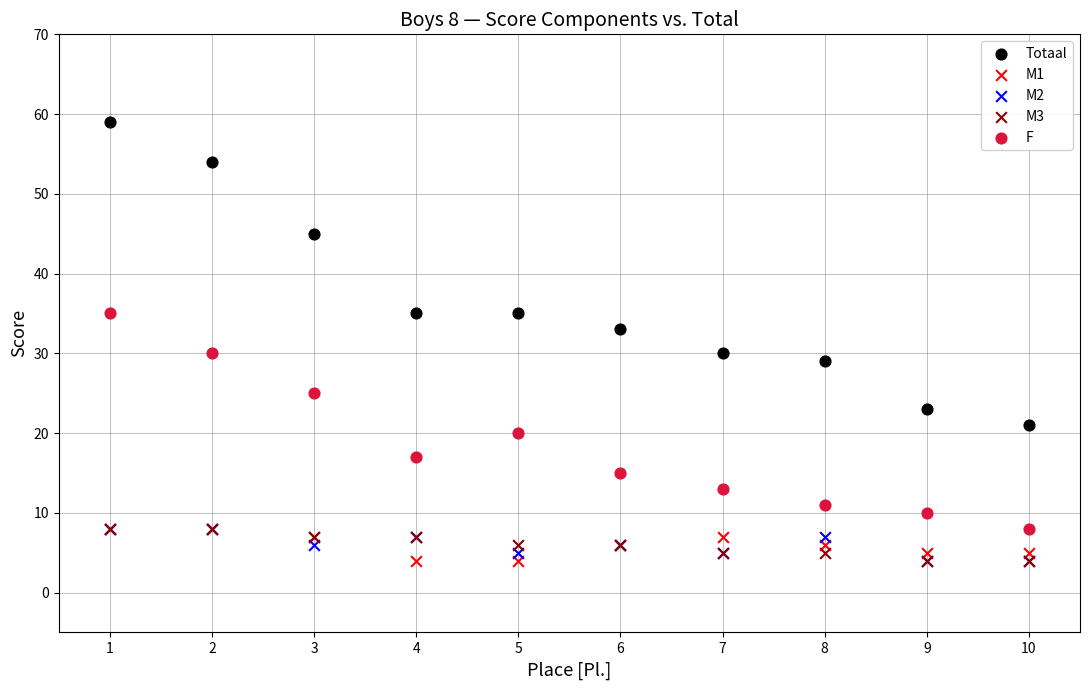

What are all the series names shown in the legend?

Totaal, M1, M2, M3, F